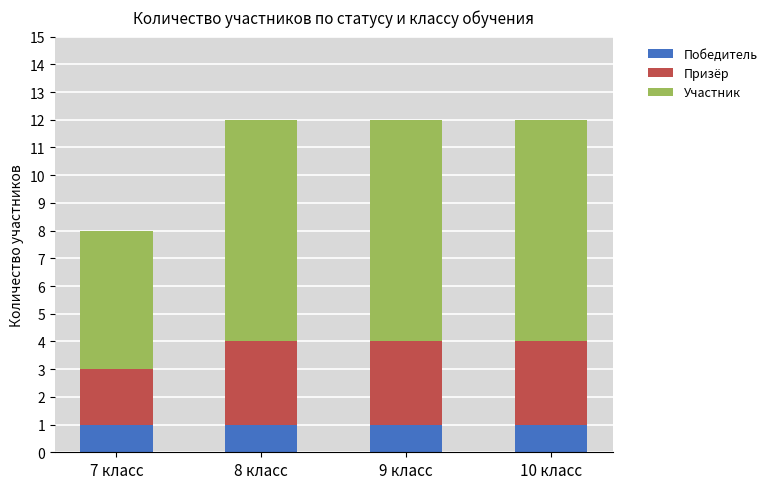

The Победитель series shows 1 at 8 класс. True or false?

True